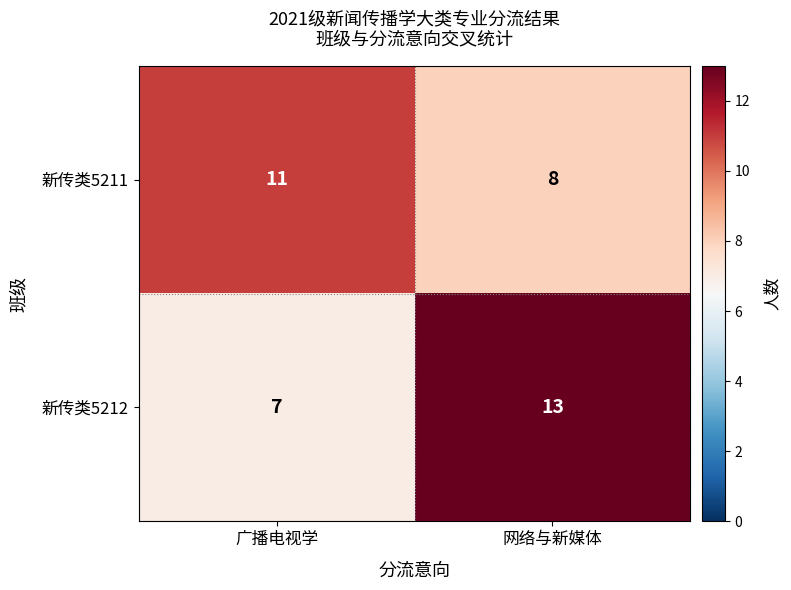

List the series in order of their overall mean, highest first.

新传类5212, 新传类5211